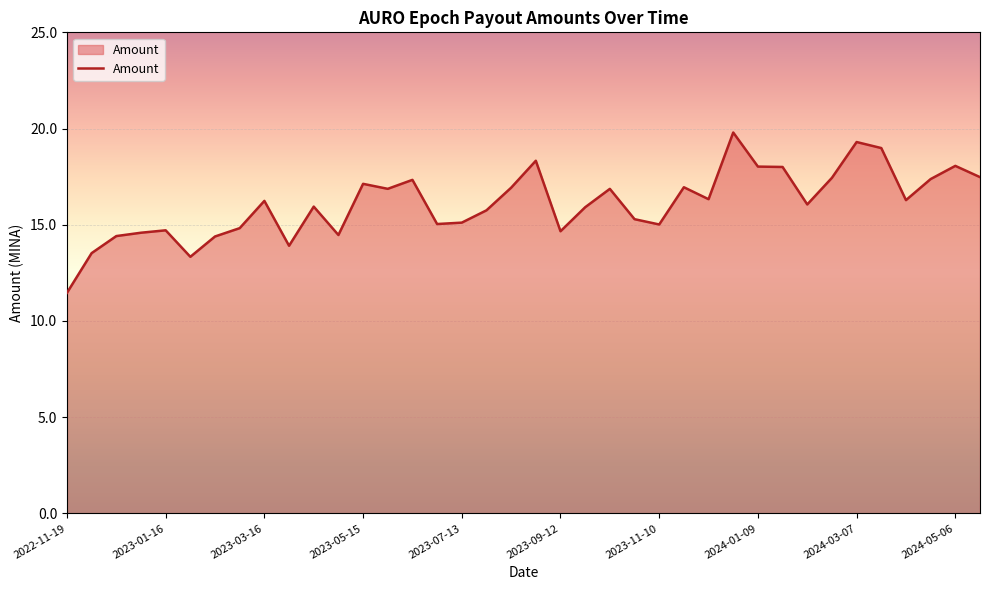

Does the chart display data point markers on the line(s)?

No